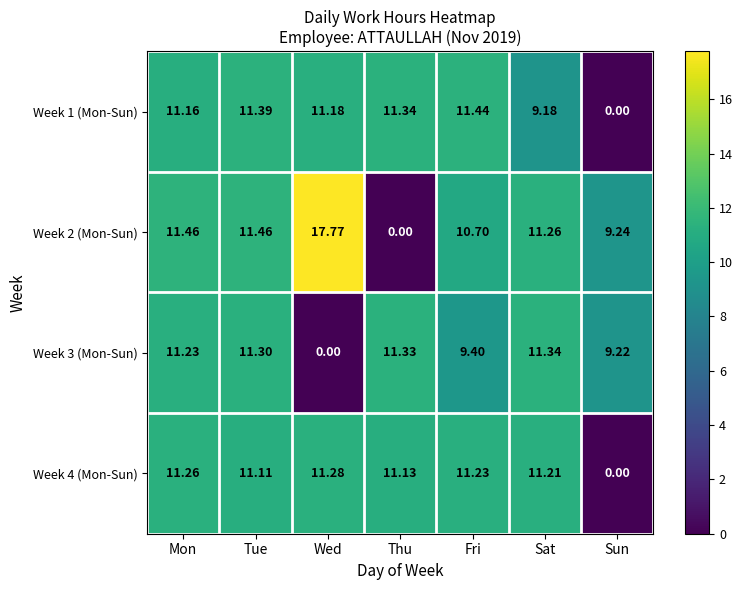

Between Thu and Fri, which series saw the biggest shift?

Week 2 (Mon-Sun)